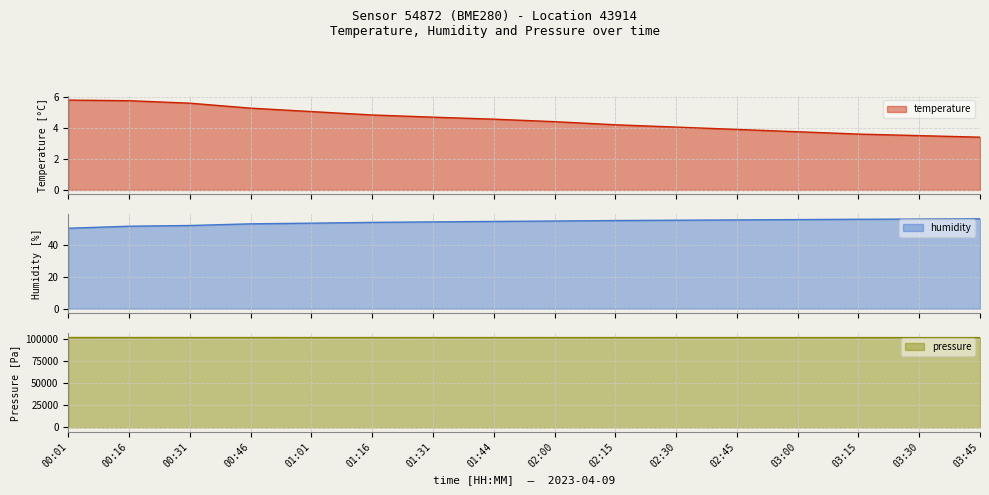

True or false: humidity line has more than 2 points higher than both neighbors.

False